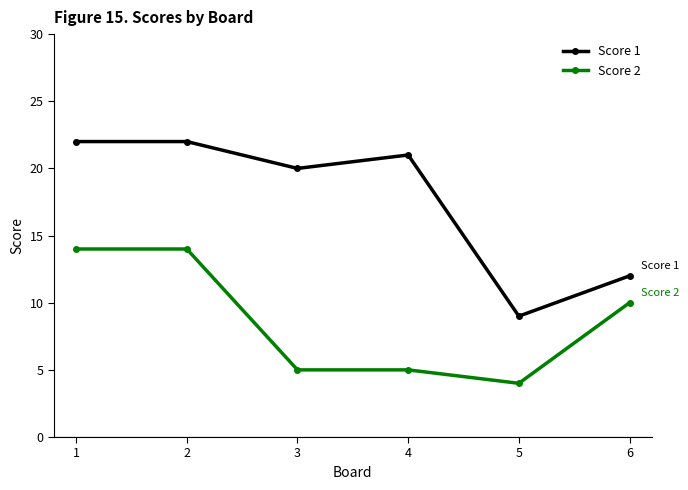

Which category has the lowest value in the Score 2 series?

5